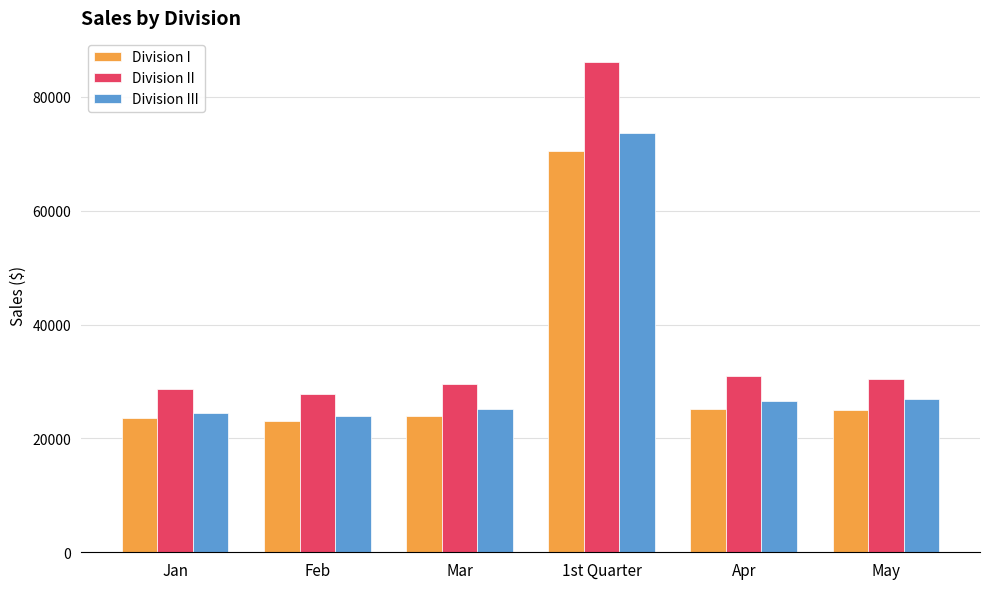

How many bars are there in total?

18